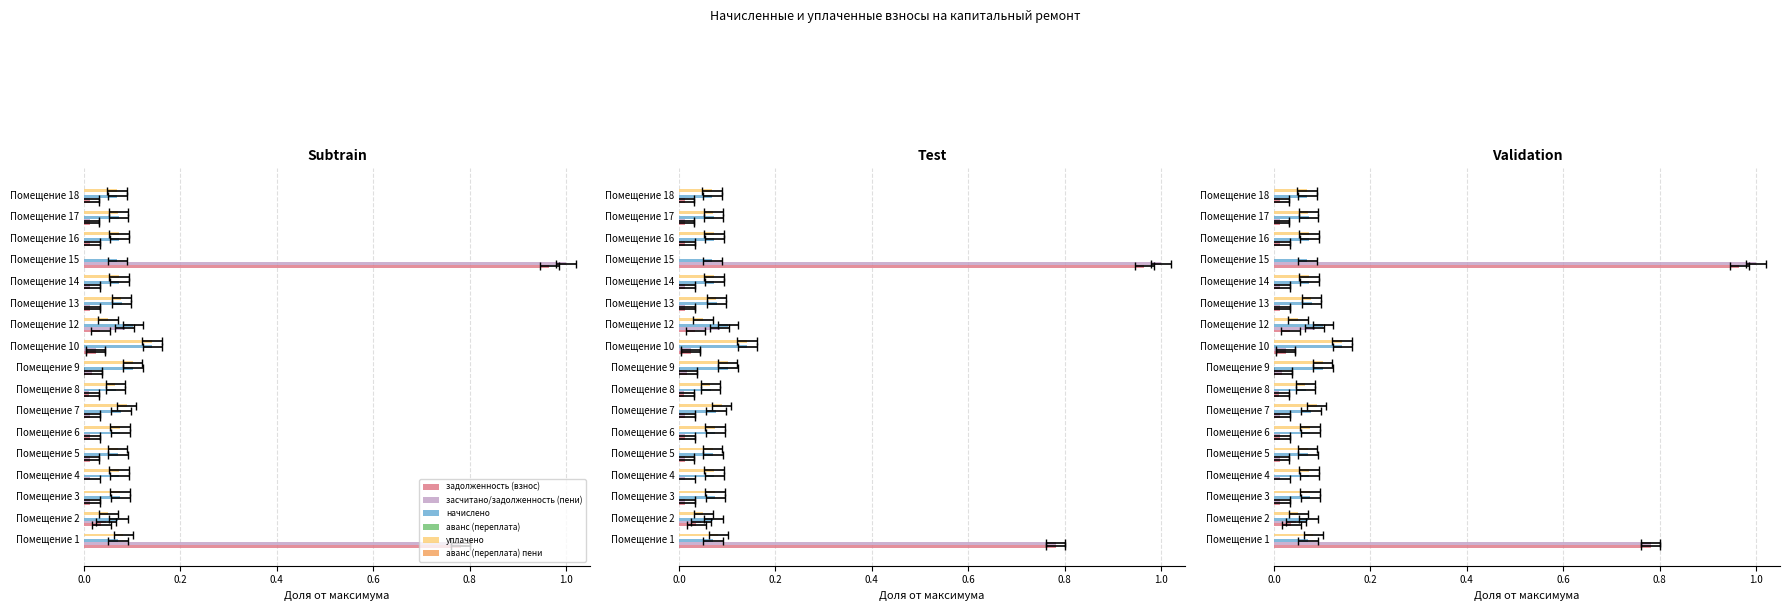

True or false: задолженность (взнос) has a value of 0.0 at Помещение 16.

True